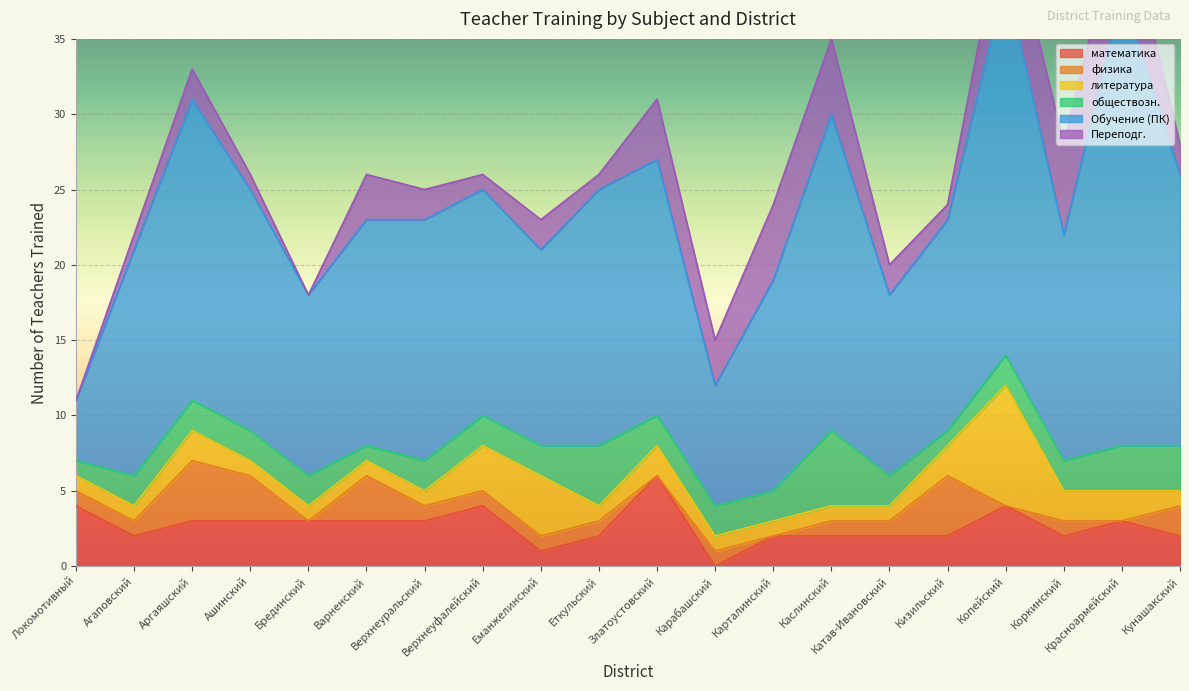

What is the sum of all Обучение (ПК) values?

317